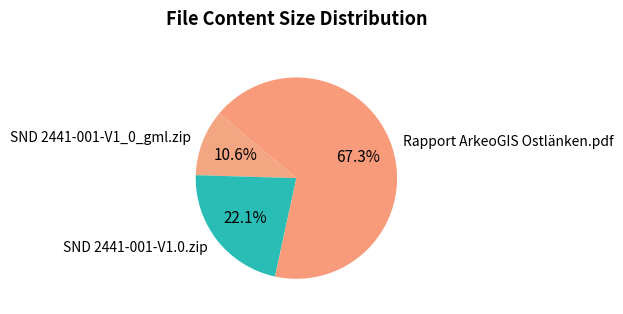

Rank the categories by value from lowest to highest.

SND 2441-001-V1_0_gml.zip, SND 2441-001-V1.0.zip, Rapport ArkeoGIS Ostlänken.pdf